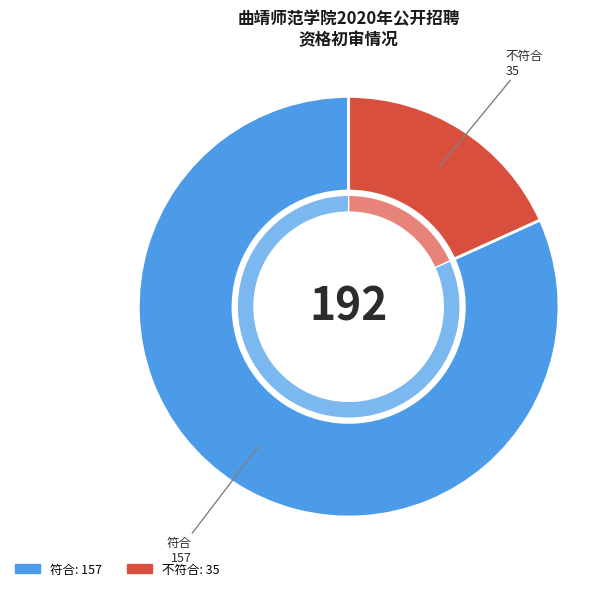

Combined, do 不符合 and 符合 account for over 50%?

Yes